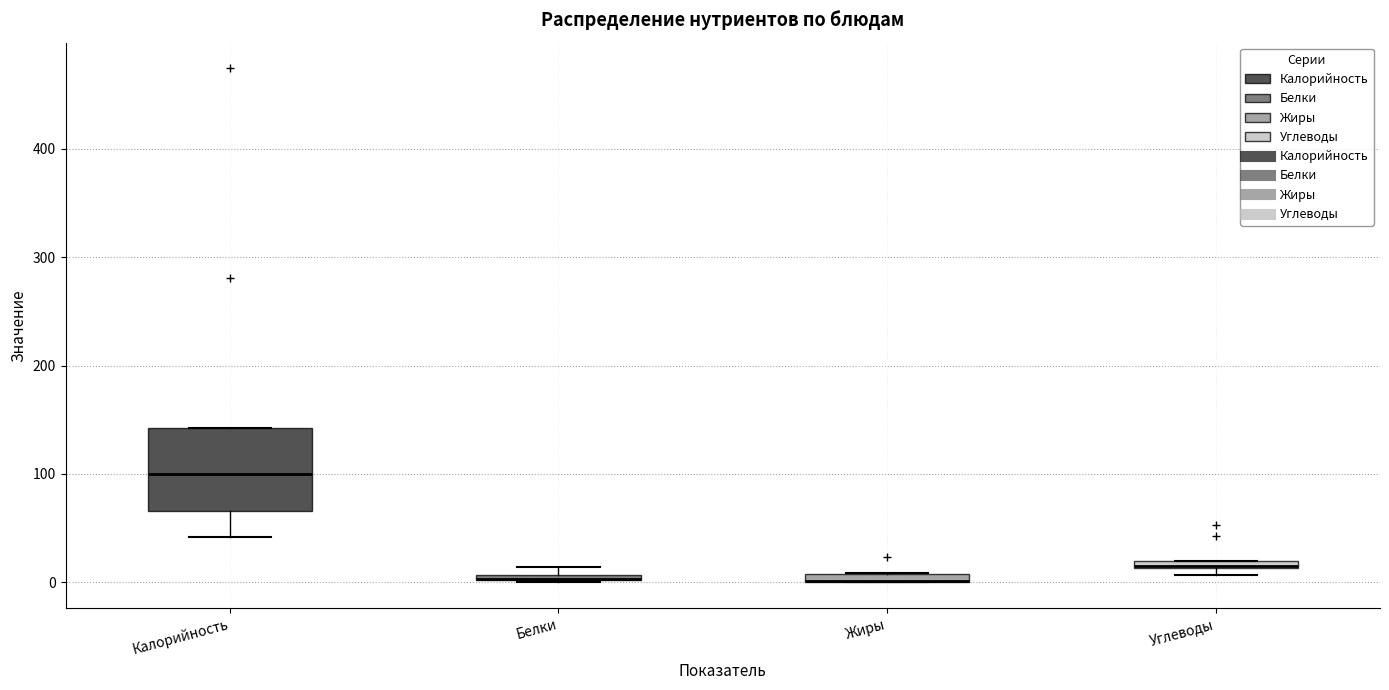

Comparing the boxes themselves (not the whiskers), which one is the tallest?

Калорийность